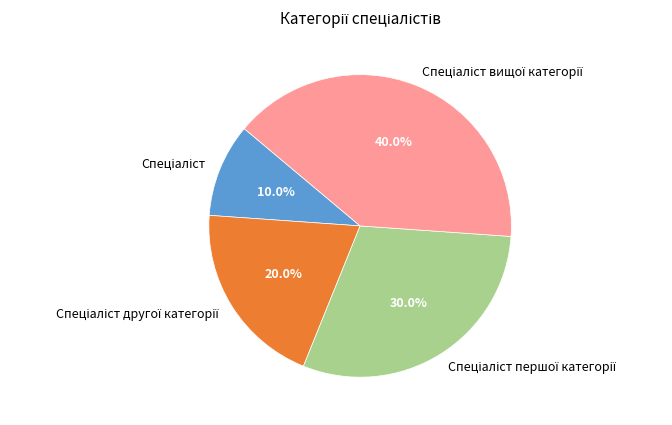

Does any single category account for the majority?

No